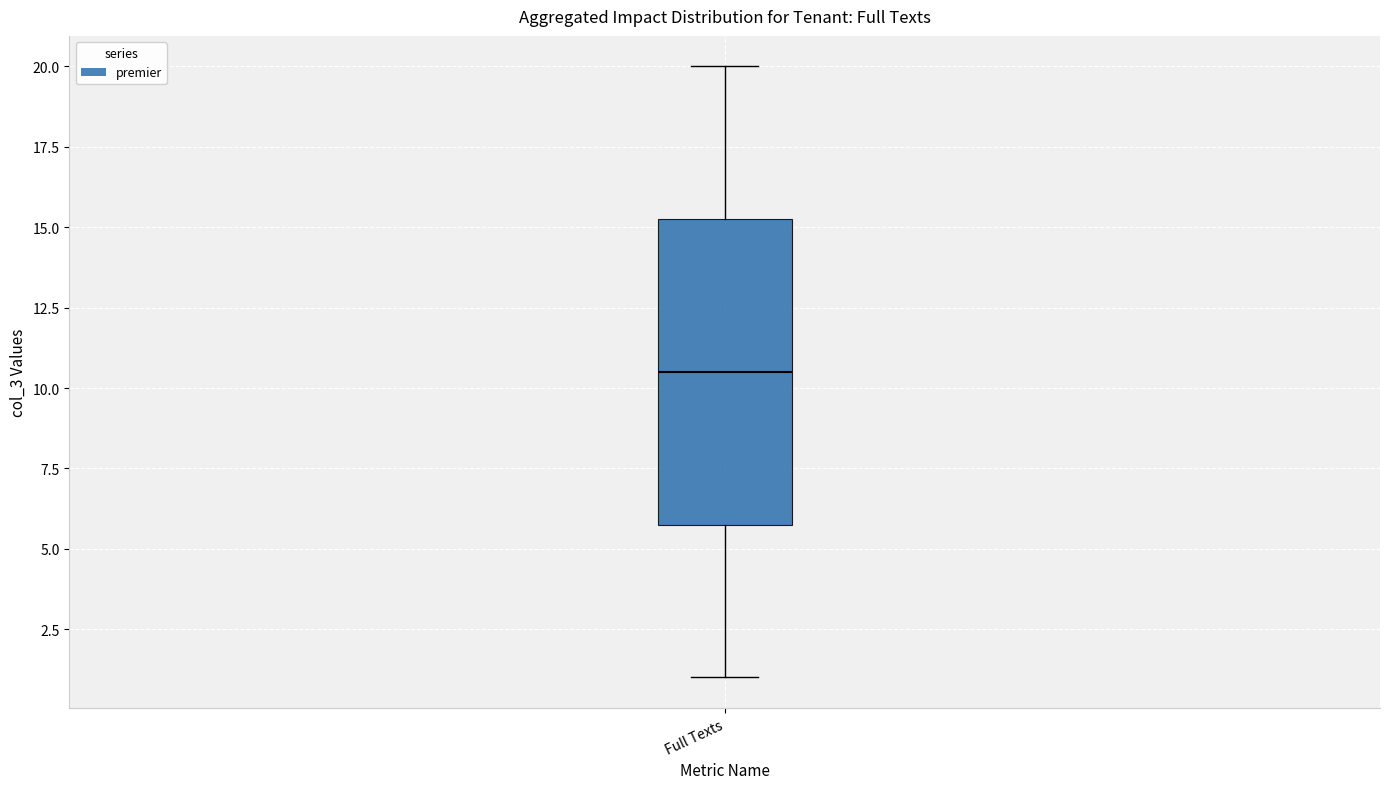

Read this box plot against the y-axis: the position of the median line, the range covered by the box, and the ends of both whiskers. The values are not printed on the chart, so give them approximately, as read against the axis.

median 10.5, box 6.0 to 15.5, whiskers 1.0 to 20.0